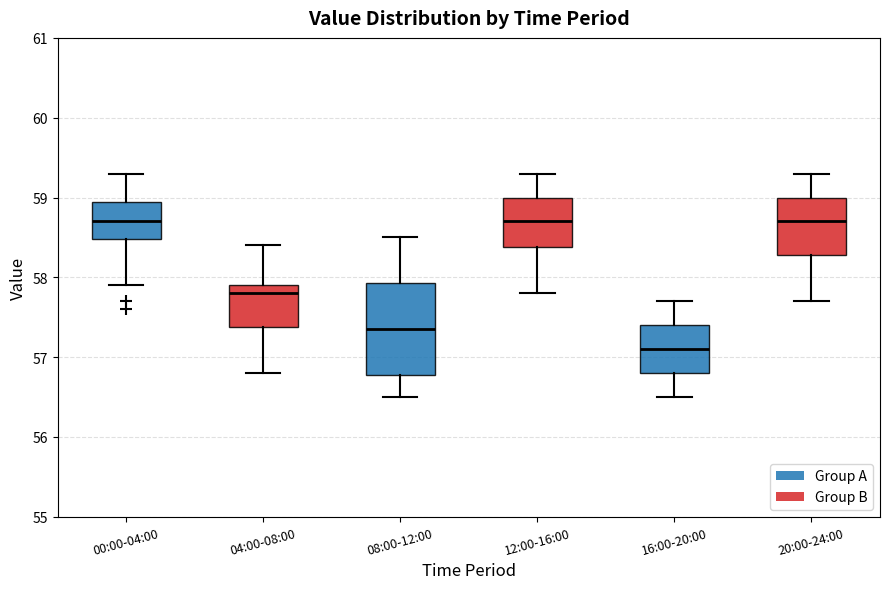

Which box is the tallest, from its lower edge to its upper edge?

08:00-12:00